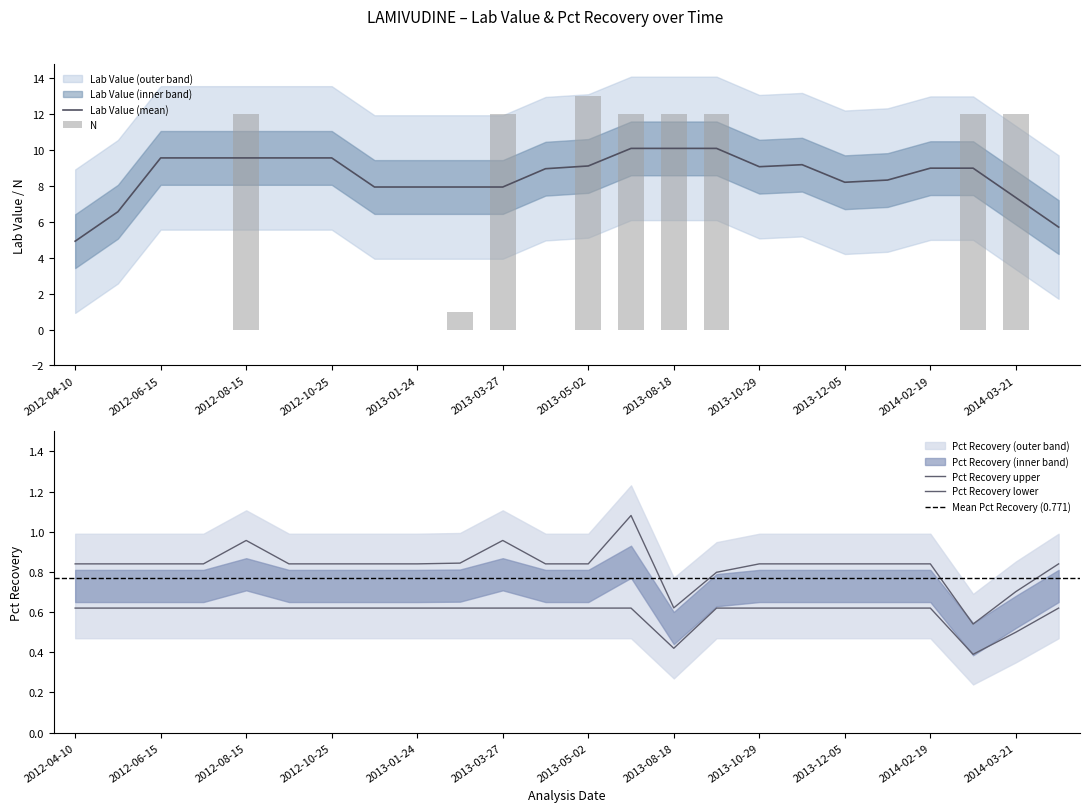

Reading left to right, extract all data points from this chart.

Pct Recovery upper: 0.8	0.8	0.8	0.8	1.0	0.8	0.8	0.8	0.8	0.8	1.0	0.8	0.8	1.1	0.6	0.8	0.8	0.8	0.8	0.8	0.8	0.5	0.7	0.8
Pct Recovery lower: 0.6	0.6	0.6	0.6	0.6	0.6	0.6	0.6	0.6	0.6	0.6	0.6	0.6	0.6	0.4	0.6	0.6	0.6	0.6	0.6	0.6	0.4	0.5	0.6
N: 0.0	0.0	0.0	0.0	12.0	0.0	0.0	0.0	0.0	1.0	12.0	0.0	13.0	12.0	12.0	12.0	0.0	0.0	0.0	0.0	0.0	12.0	12.0	0.0